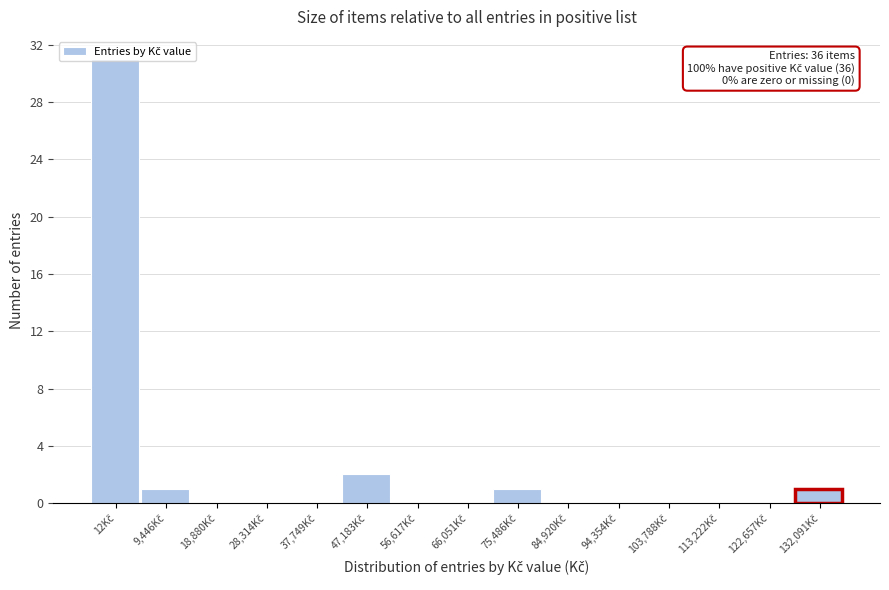

What is the sum of all values?

36